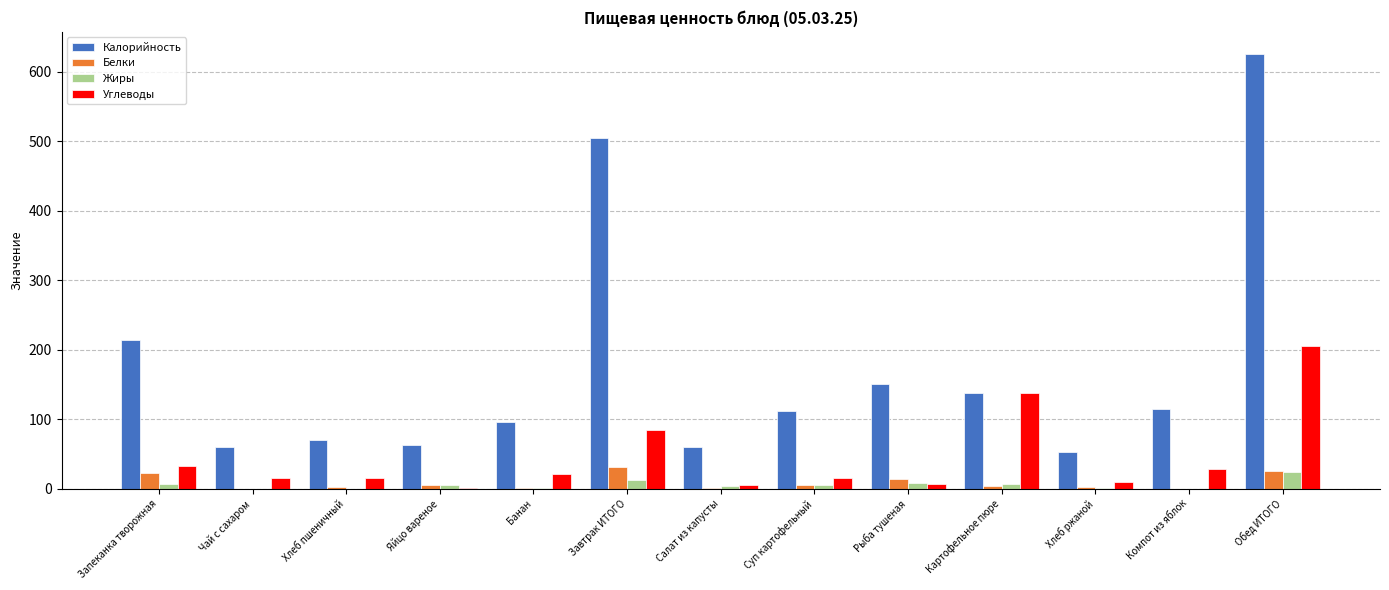

Which series changed the most between Запеканка творожная and Рыба тушеная?

Калорийность